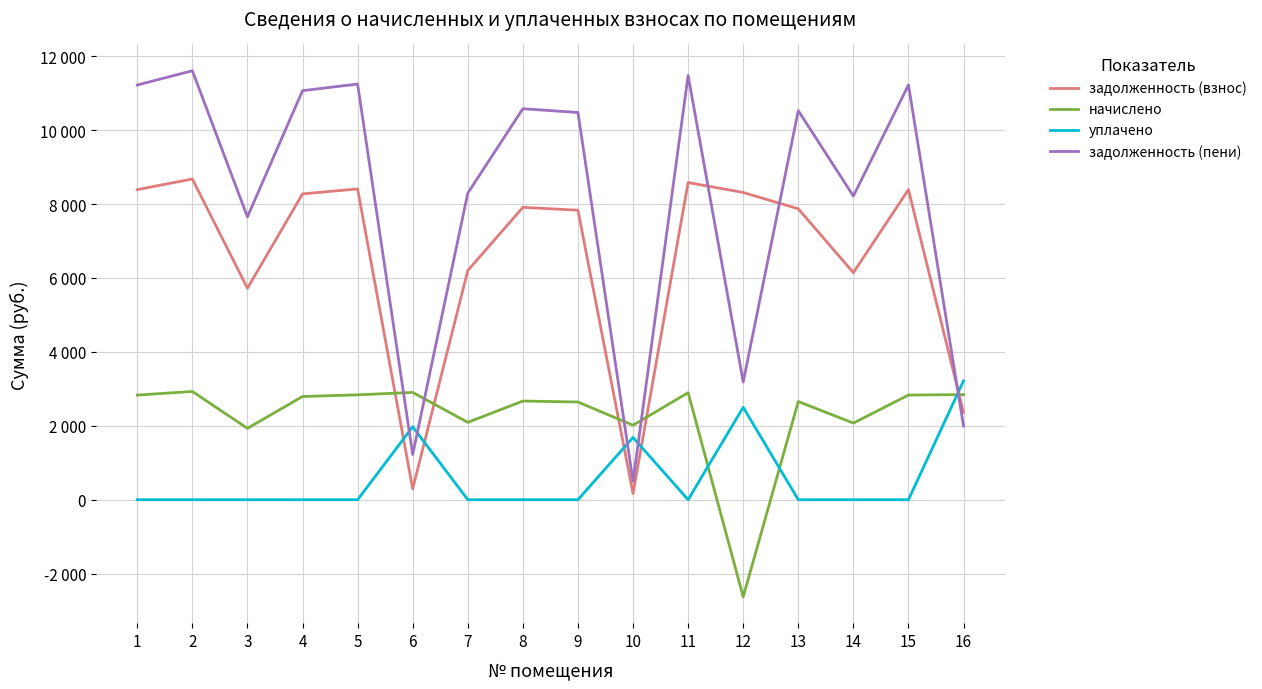

What is the average value of the начислено series?

2270.2